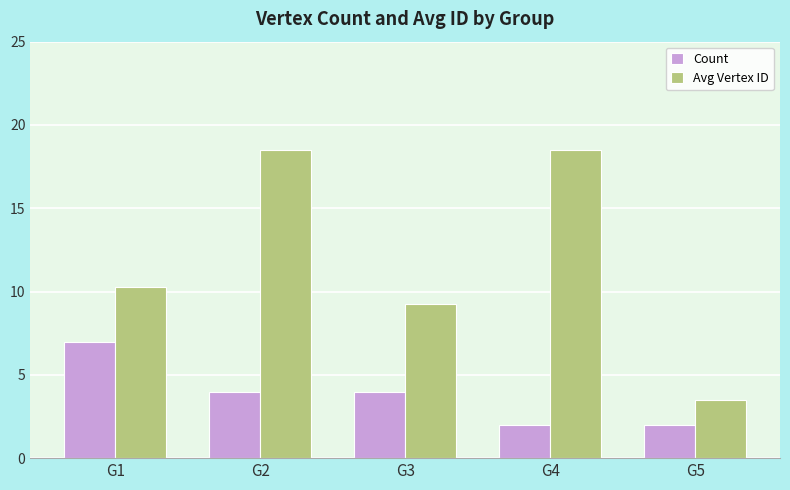

What is the value of the Count bar at the 4th from the left?

2.0